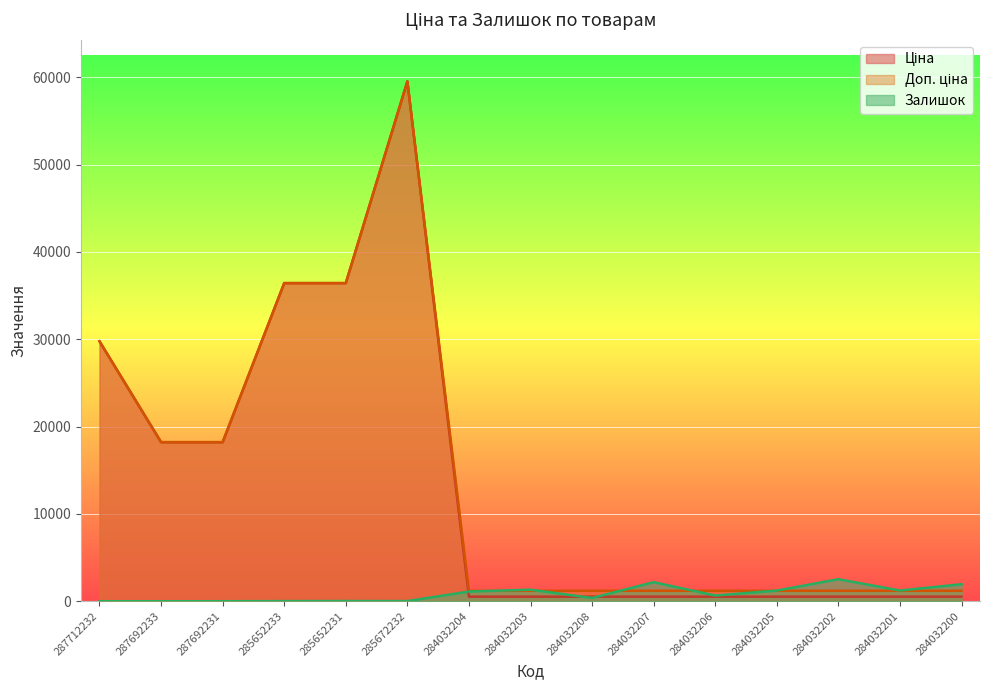

Where does the Залишок series first go above 653?

284032204